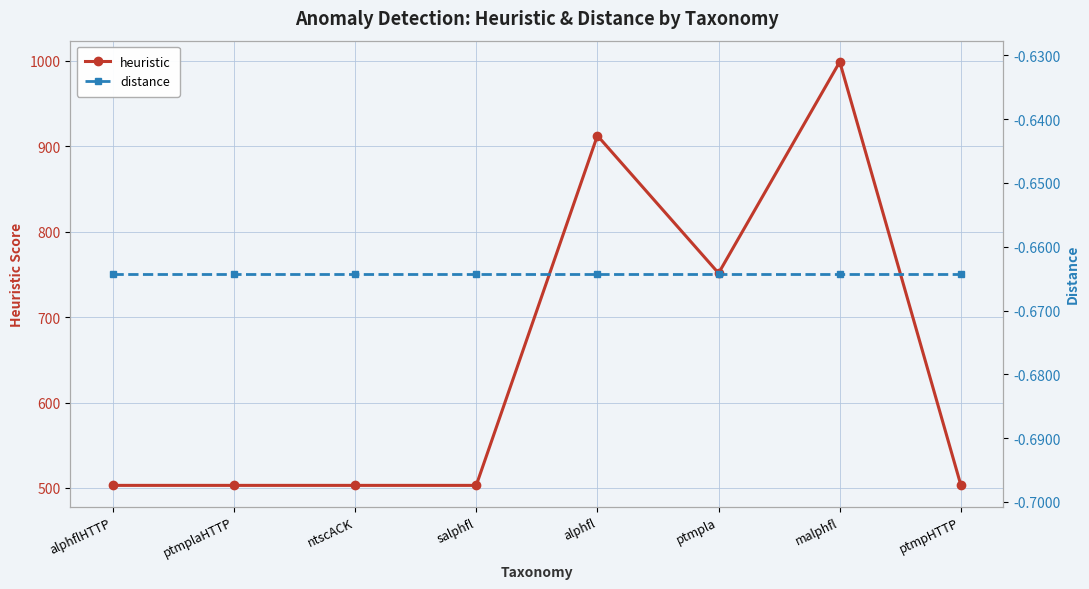

Is it true that distance equals -1.0 at alphfl?

False